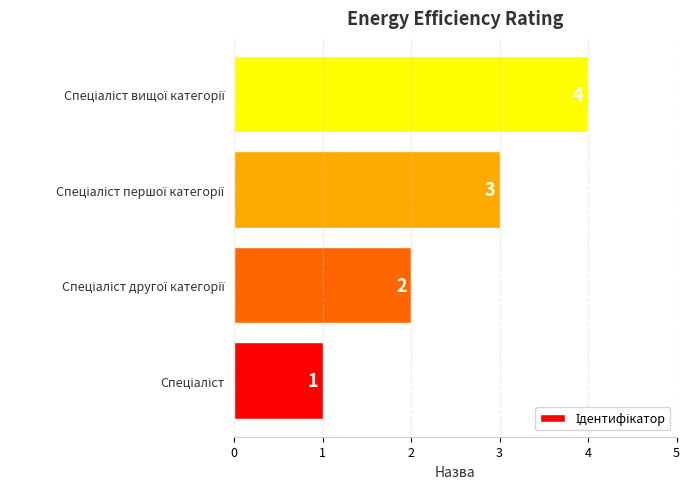

How many values are below 3?

2